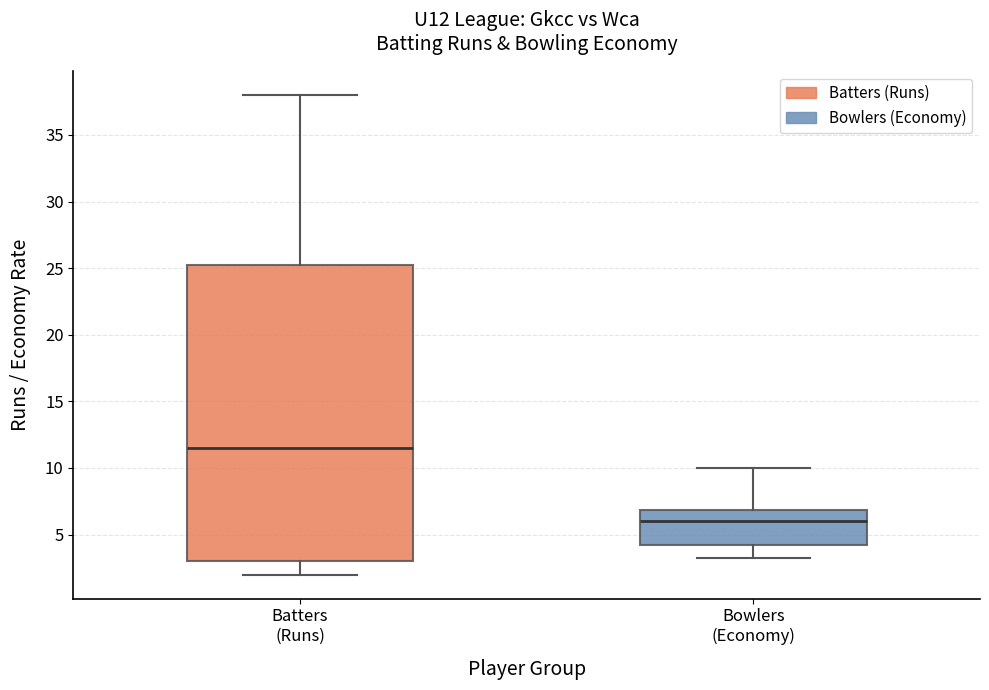

Which box is the tallest, from its lower edge to its upper edge?

Batters (Runs)